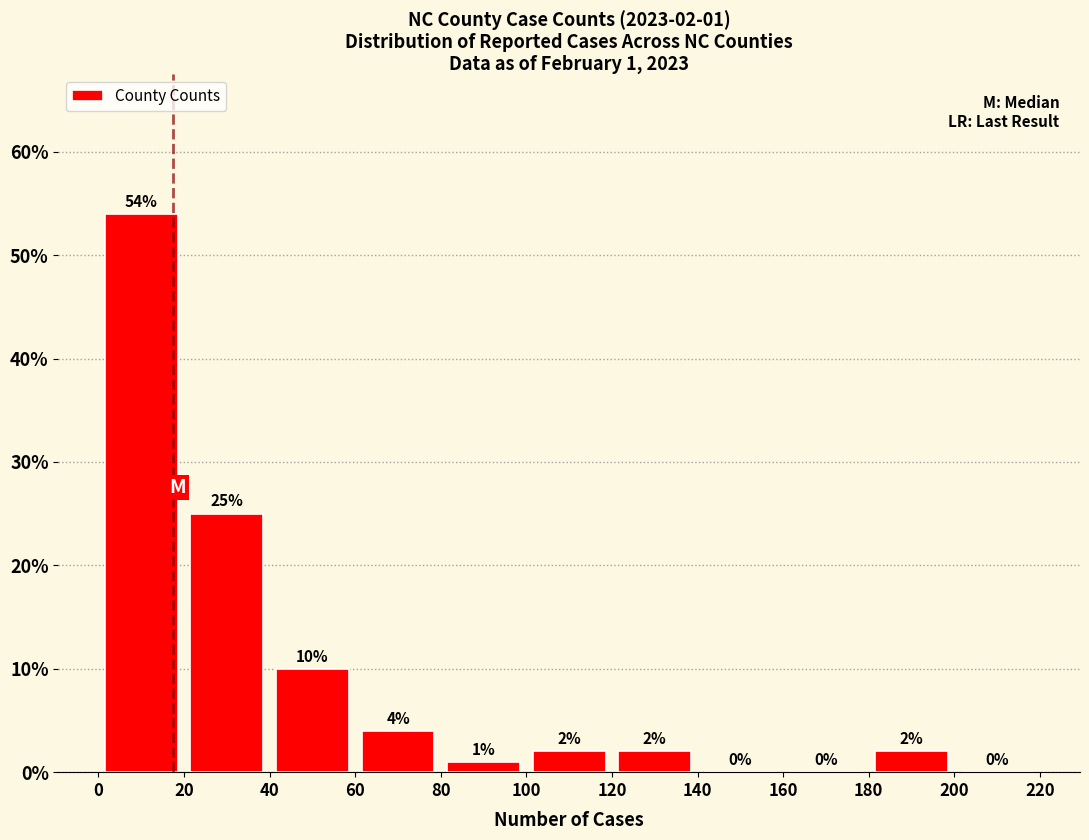

Which range on the x-axis has the tallest bar?

0 to 20